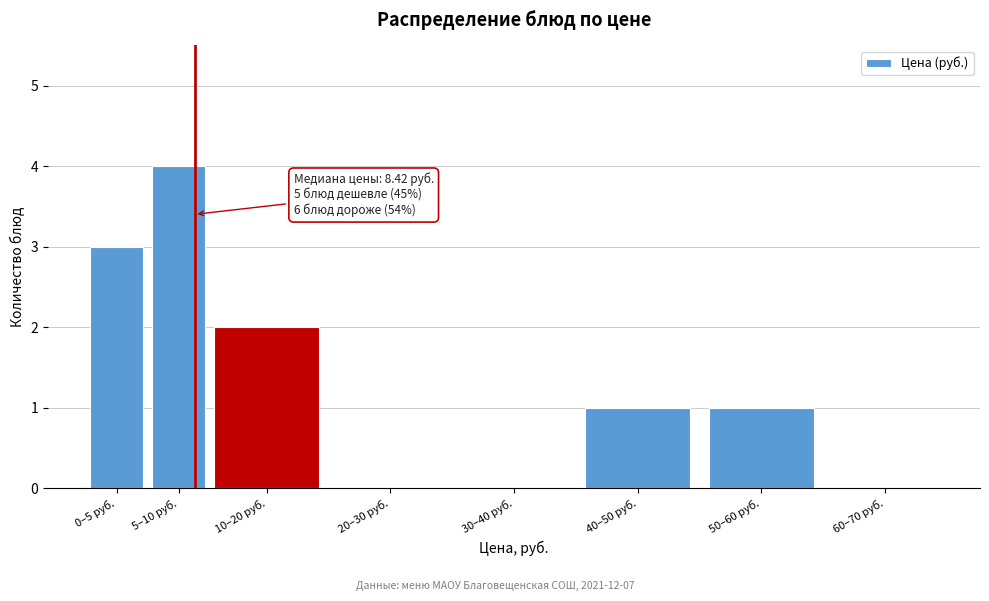

Reading left to right, list all the values displayed in this chart.

0–5 руб.=3	5–10 руб.=4	10–20 руб.=2	20–30 руб.=0	30–40 руб.=0	40–50 руб.=1	50–60 руб.=1	60–70 руб.=0